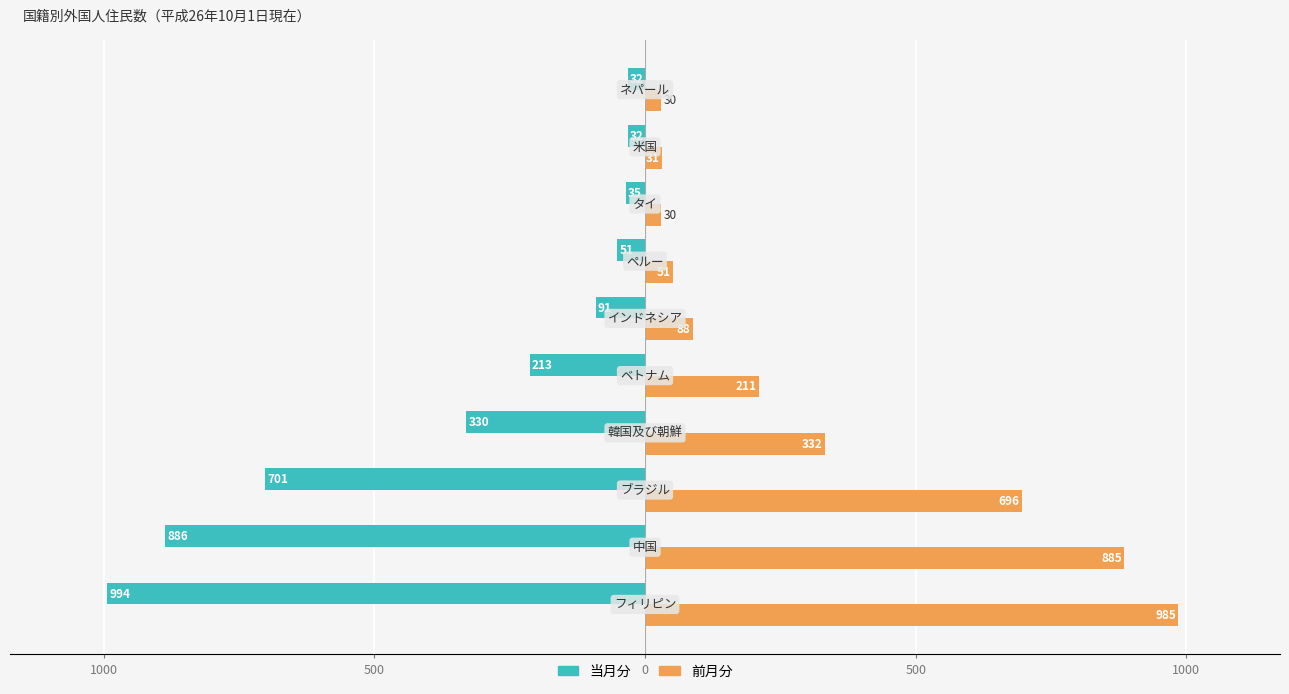

What are all the series names shown in the legend?

当月分, 前月分